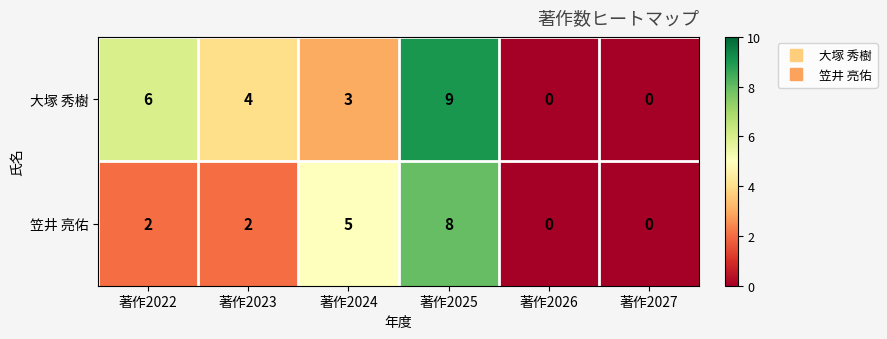

At which category is the sum across all series the highest?

著作2025